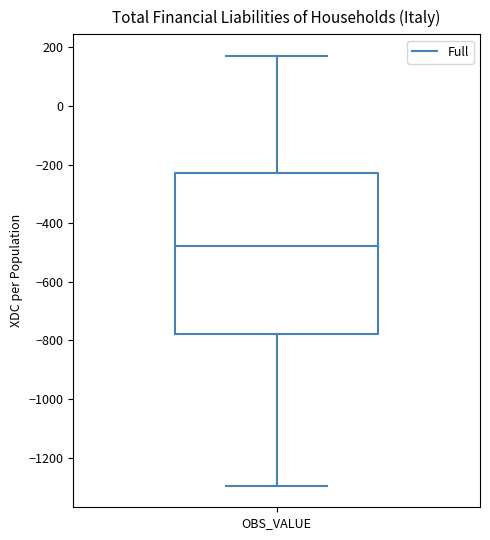

Read this box plot against the y-axis: the position of the median line, the range covered by the box, and the ends of both whiskers. The values are not printed on the chart, so give them approximately, as read against the axis.

median -480, box -780 to -220, whiskers -1300 to 180